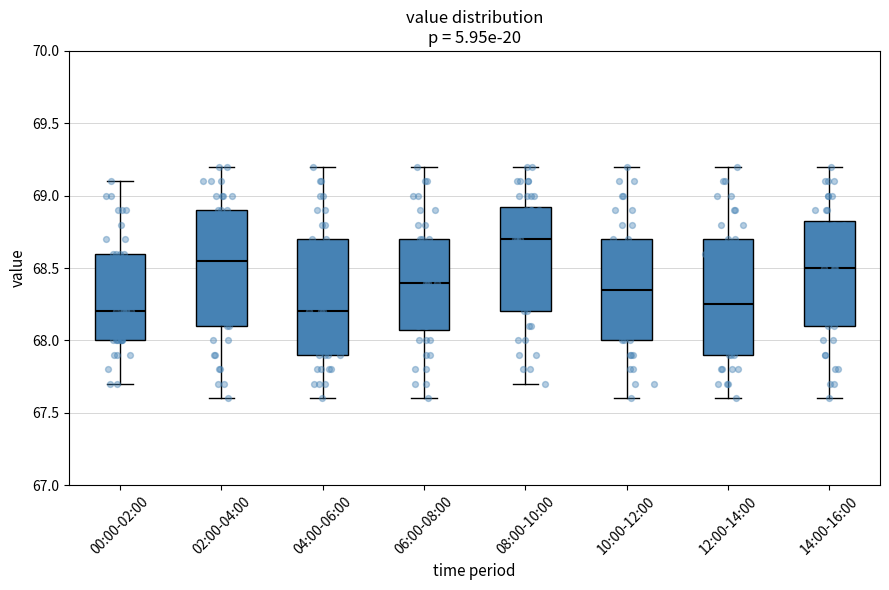

Reading left to right, transcribe this box plot: for each box, give where its median line is, the range the box spans, and where its two whiskers end, as read against the y-axis. The values are not printed on the chart, so give them approximately, as read against the axis.

00:00-02:00: median 68.20, box 68.00 to 68.60, whiskers 67.70 to 69.10
02:00-04:00: median 68.55, box 68.10 to 68.90, whiskers 67.60 to 69.20
04:00-06:00: median 68.20, box 67.90 to 68.70, whiskers 67.60 to 69.20
06:00-08:00: median 68.40, box 68.10 to 68.70, whiskers 67.60 to 69.20
08:00-10:00: median 68.70, box 68.20 to 68.95, whiskers 67.70 to 69.20
10:00-12:00: median 68.35, box 68.00 to 68.70, whiskers 67.60 to 69.20
12:00-14:00: median 68.25, box 67.90 to 68.70, whiskers 67.60 to 69.20
14:00-16:00: median 68.50, box 68.10 to 68.85, whiskers 67.60 to 69.20